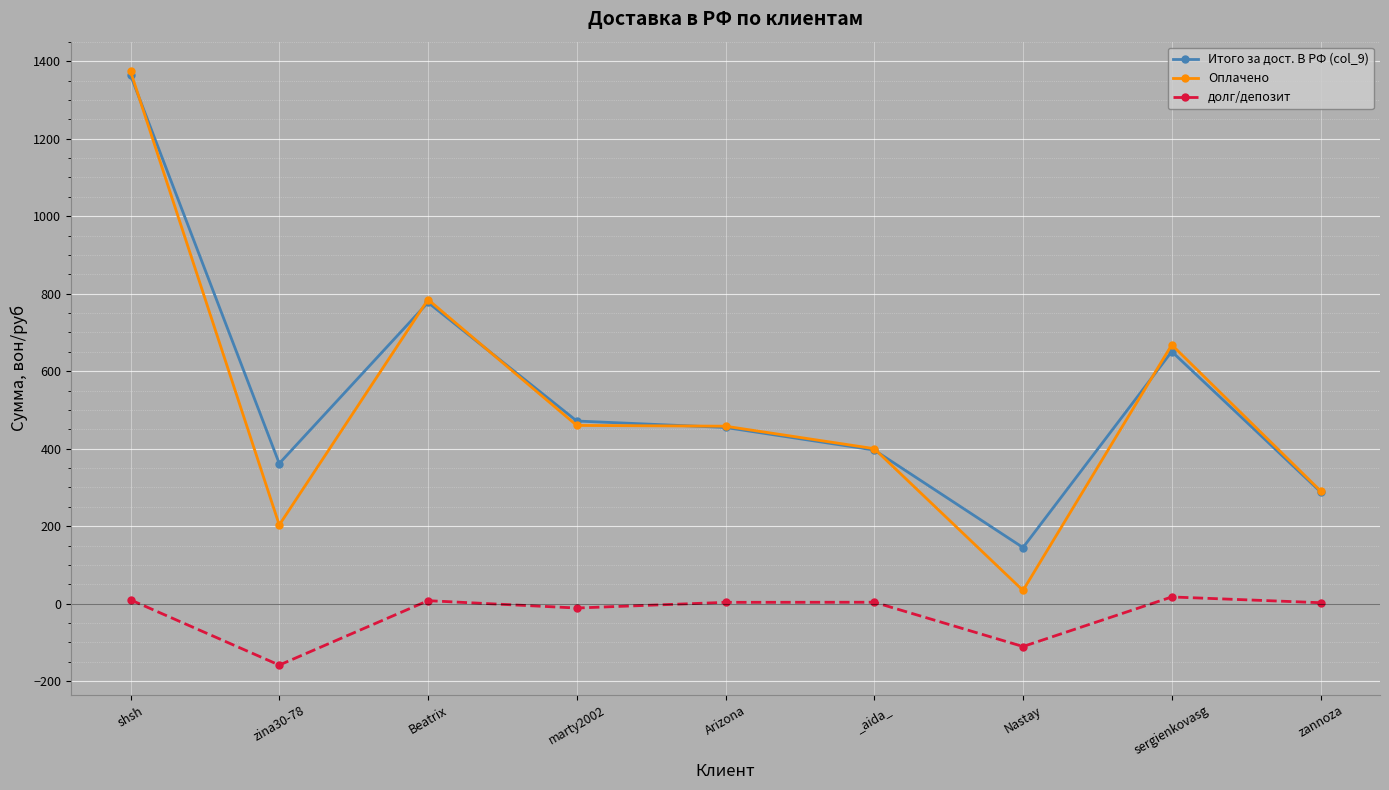

At which category is the sum across all series the highest?

shsh